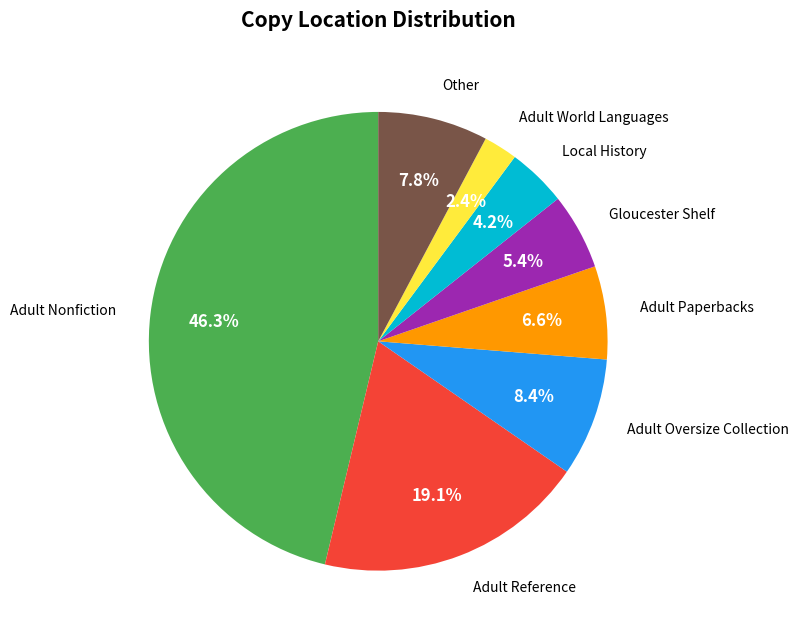

Do Adult Reference and Other together represent more than half of the pie?

No